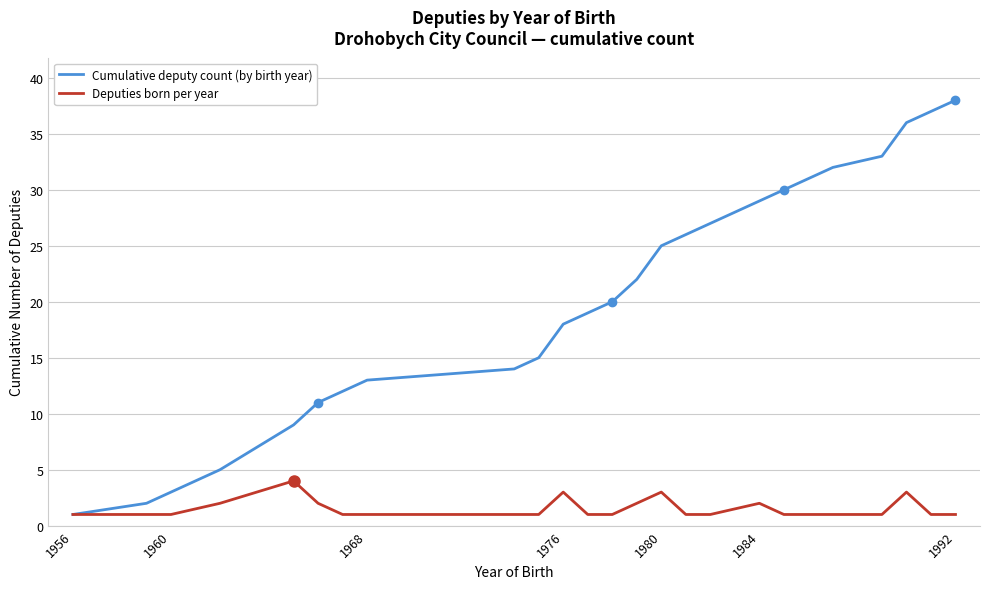

What is the greatest value displayed?

38